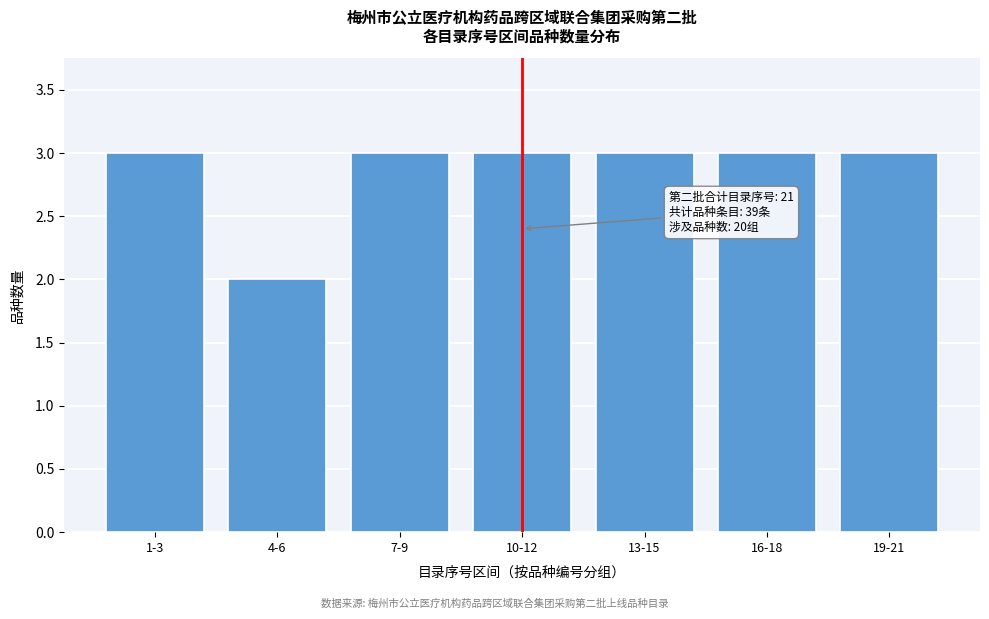

Reading left to right, what are all the values shown in this chart?

1-3=3	4-6=2	7-9=3	10-12=3	13-15=3	16-18=3	19-21=3